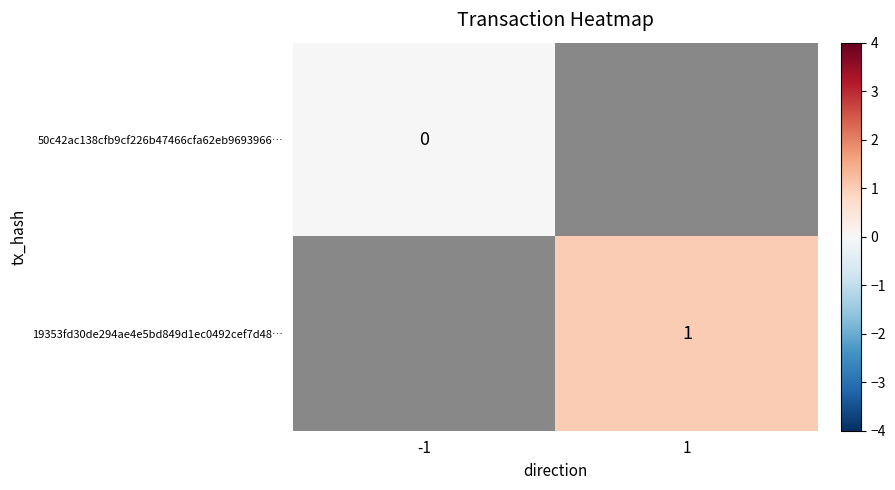

At how many categories does at least one series exceed 0?

1